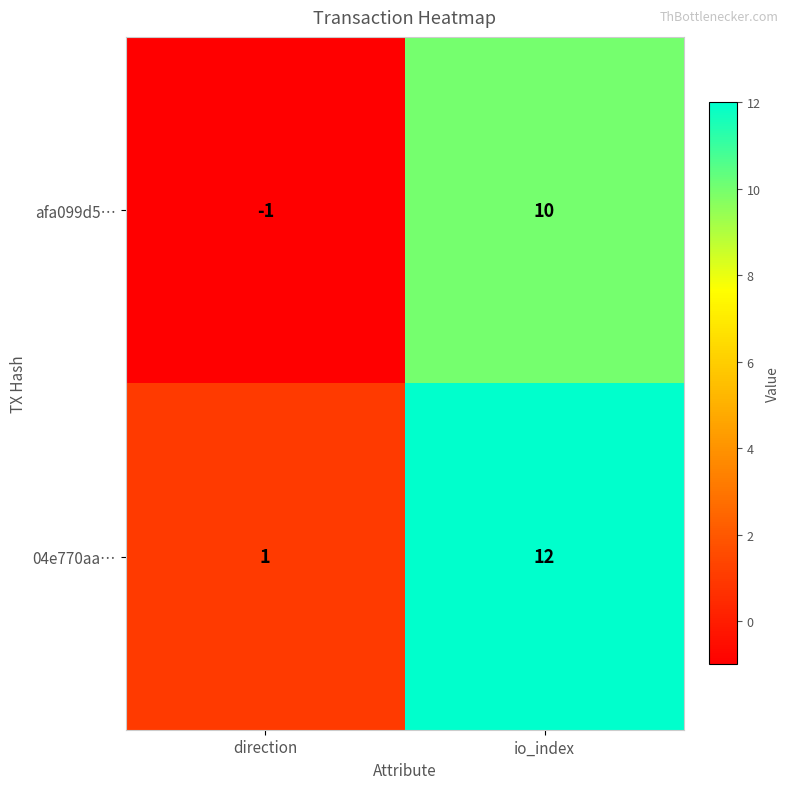

List the series in order of their overall mean, highest first.

04e770aa…, afa099d5…